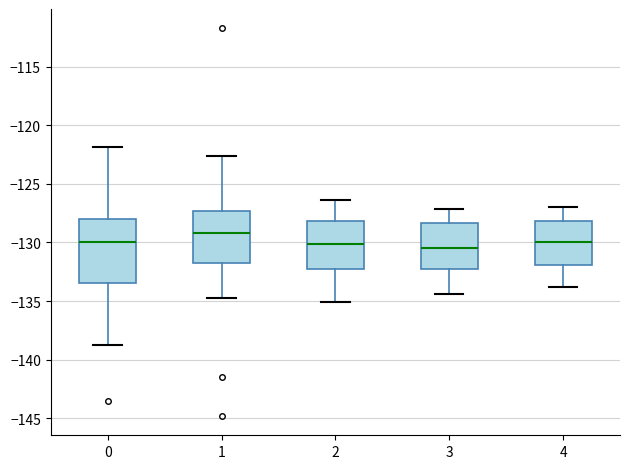

Reading left to right, read every box against the y-axis: the position of its median line, the range the box covers, and the ends of its whiskers. The values are not printed on the chart, so give them approximately, as read against the axis.

0: median -130.0, box -133.5 to -128.0, whiskers -138.5 to -122.0
1: median -129.0, box -131.5 to -127.5, whiskers -134.5 to -122.5
2: median -130.0, box -132.0 to -128.0, whiskers -135.0 to -126.5
3: median -130.5, box -132.5 to -128.5, whiskers -134.5 to -127.0
4: median -130.0, box -132.0 to -128.0, whiskers -134.0 to -127.0